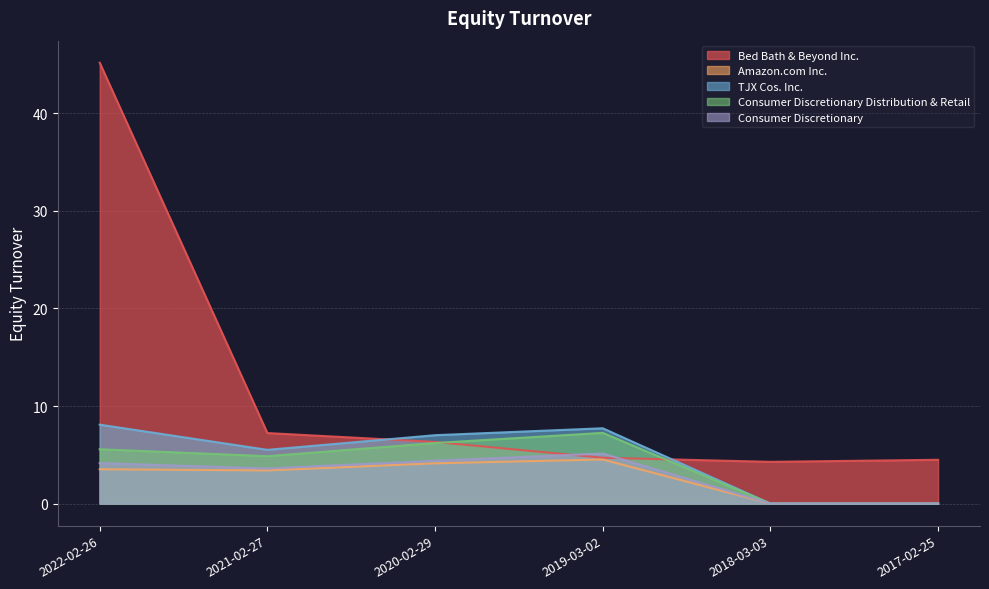

How many data points does each series have?

6